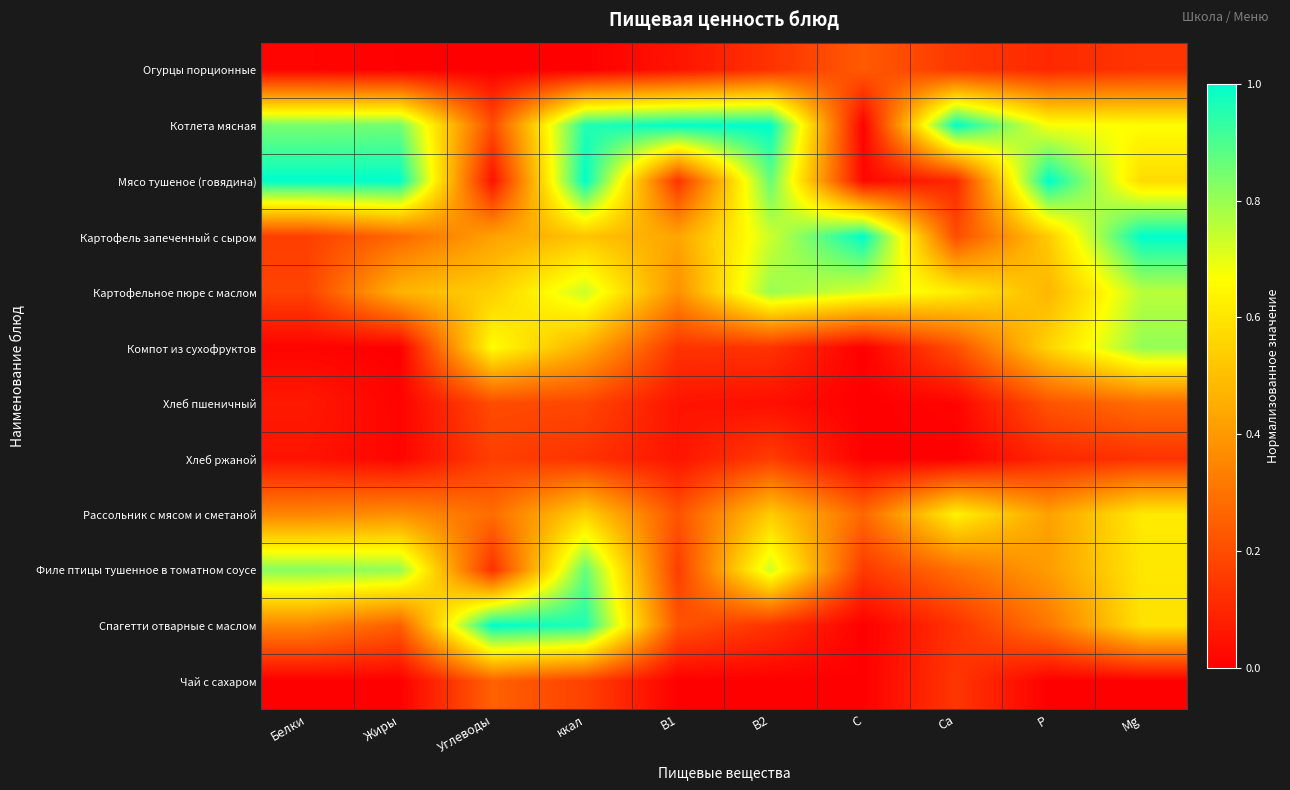

Reading right to left, list all the values displayed in this chart.

Огурцы порционные: Mg=0.1	P=0.1	Ca=0.1	C=0.2	B2=0.1	B1=0.1	ккал=0.0	Углеводы=0.0	Жиры=0.0	Белки=0.0
Котлета мясная: Mg=0.7	P=0.7	Ca=1.0	C=0.0	B2=1.0	B1=1.0	ккал=1.0	Углеводы=0.2	Жиры=0.9	Белки=0.8
Мясо тушеное (говядина): Mg=0.6	P=1.0	Ca=0.1	C=0.0	B2=0.9	B1=0.1	ккал=1.0	Углеводы=0.0	Жиры=1.0	Белки=1.0
Картофель запеченный с сыром: Mg=1.0	P=0.5	Ca=0.2	C=1.0	B2=0.7	B1=0.4	ккал=0.5	Углеводы=0.4	Жиры=0.3	Белки=0.2
Картофельное пюре с маслом: Mg=0.8	P=0.5	Ca=0.6	C=0.7	B2=0.8	B1=0.4	ккал=0.7	Углеводы=0.5	Жиры=0.5	Белки=0.2
Компот из сухофруктов: Mg=0.8	P=0.6	Ca=0.2	C=0.0	B2=0.1	B1=0.1	ккал=0.5	Углеводы=0.7	Жиры=0.0	Белки=0.0
Хлеб пшеничный: Mg=0.3	P=0.2	Ca=0.0	C=0.0	B2=0.0	B1=0.1	ккал=0.2	Углеводы=0.2	Жиры=0.0	Белки=0.1
Хлеб ржаной: Mg=0.1	P=0.1	Ca=0.0	C=0.0	B2=0.2	B1=0.1	ккал=0.1	Углеводы=0.2	Жиры=0.0	Белки=0.1
Рассольник с мясом и сметаной: Mg=0.6	P=0.4	Ca=0.6	C=0.3	B2=0.5	B1=0.2	ккал=0.5	Углеводы=0.3	Жиры=0.4	Белки=0.3
Филе птицы тушенное в томатном соусе: Mg=0.6	P=0.4	Ca=0.3	C=0.2	B2=0.7	B1=0.2	ккал=0.9	Углеводы=0.1	Жиры=0.8	Белки=0.8
Спагетти отварные с маслом: Mg=0.6	P=0.3	Ca=0.1	C=0.0	B2=0.1	B1=0.2	ккал=1.0	Углеводы=1.0	Жиры=0.2	Белки=0.4
Чай с сахаром: Mg=0.0	P=0.0	Ca=0.1	C=0.0	B2=0.0	B1=0.0	ккал=0.2	Углеводы=0.3	Жиры=0.0	Белки=0.0